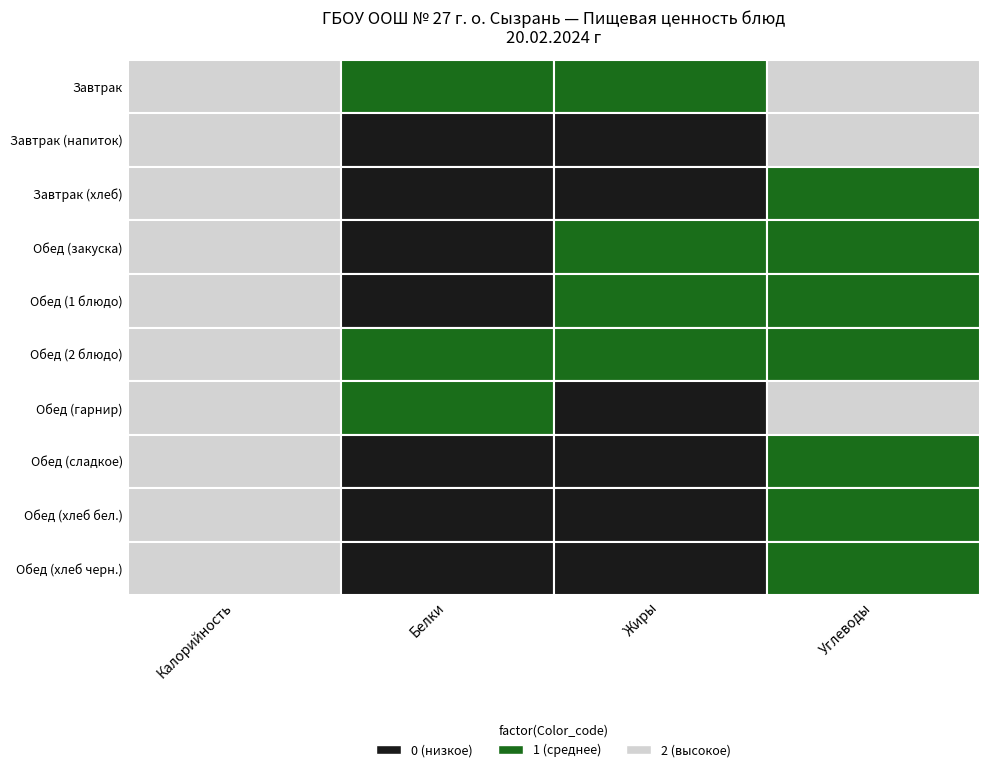

Reading left to right, transcribe all the data shown in this chart.

Завтрак: Калорийность=368	Белки=16	Жиры=15	Углеводы=37
Завтрак (напиток): Калорийность=128	Белки=0	Жиры=0	Углеводы=34
Завтрак (хлеб): Калорийность=83	Белки=3	Жиры=0	Углеводы=16
Обед (закуска): Калорийность=80	Белки=1	Жиры=6	Углеводы=5
Обед (1 блюдо): Калорийность=86	Белки=2	Жиры=6	Углеводы=9
Обед (2 блюдо): Калорийность=164	Белки=11	Жиры=10	Углеводы=14
Обед (гарнир): Калорийность=204	Белки=5	Жиры=4	Углеводы=37
Обед (сладкое): Калорийность=54	Белки=0	Жиры=0	Углеводы=14
Обед (хлеб бел.): Калорийность=45	Белки=2	Жиры=0	Углеводы=10
Обед (хлеб черн.): Калорийность=38	Белки=1	Жиры=0	Углеводы=6